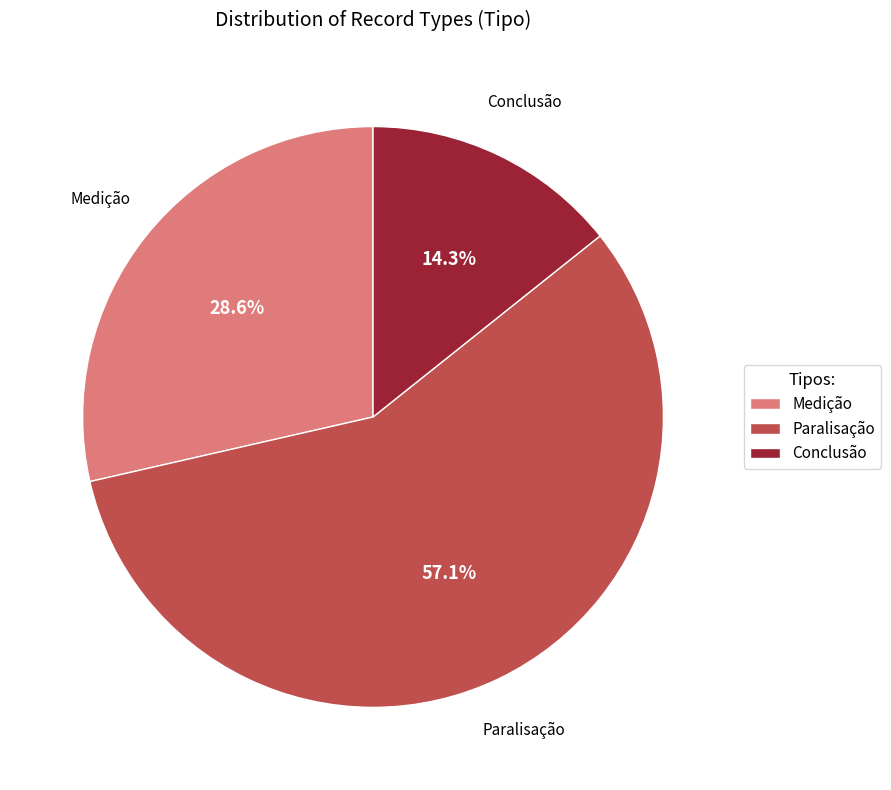

How many segments does this pie chart have?

3